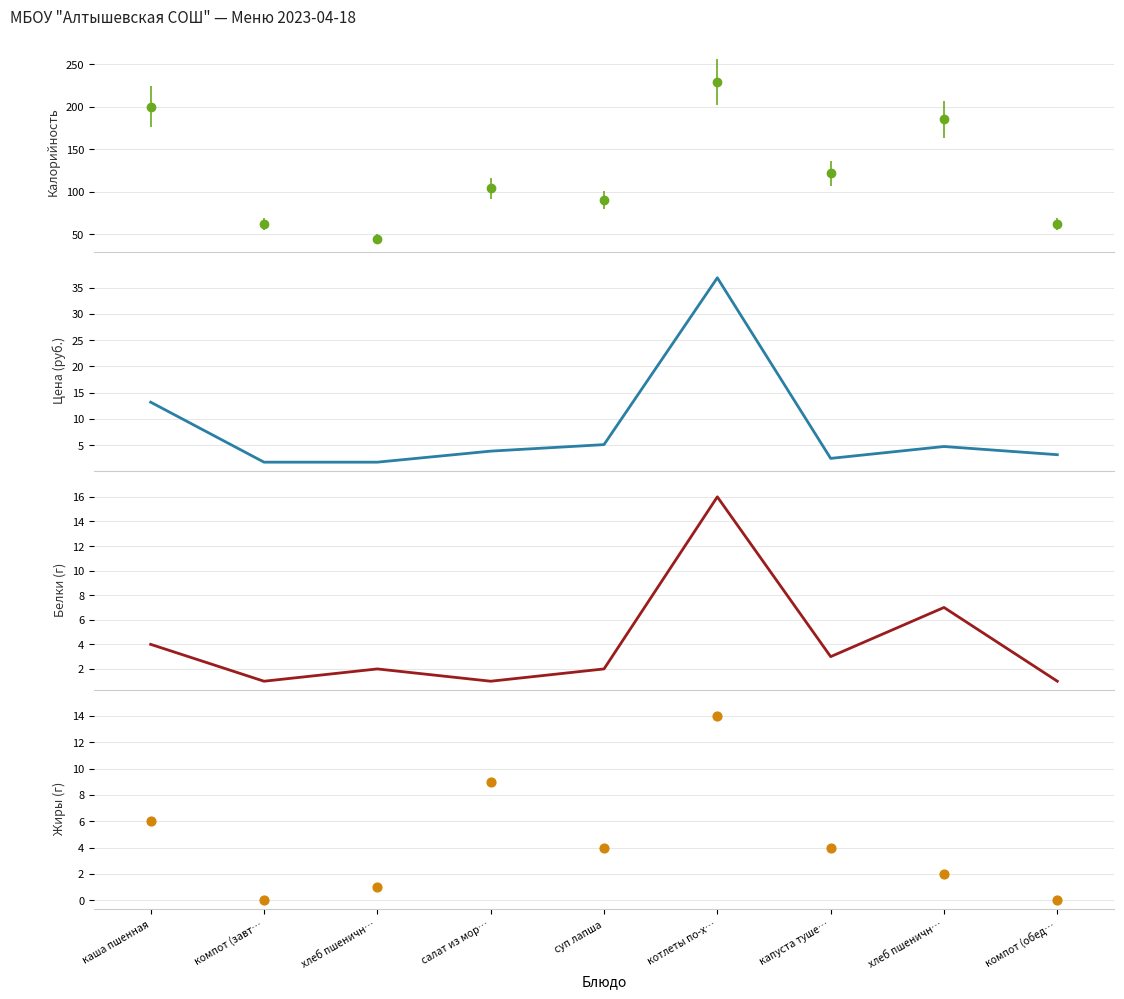

At which category is the sum across all series the highest?

котлеты по-х…